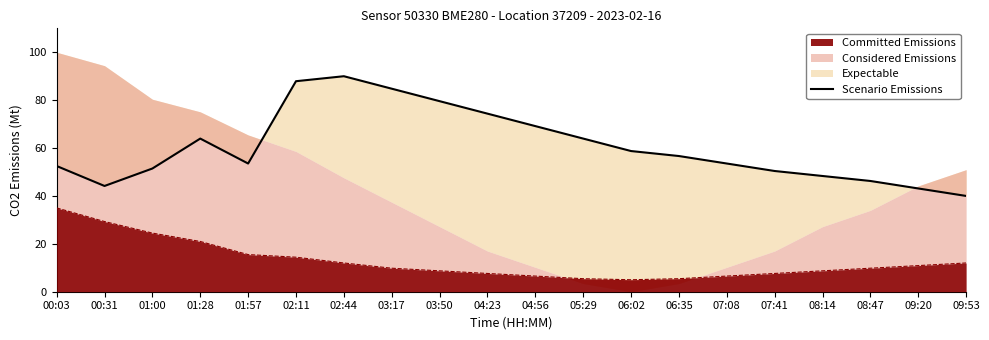

Which category has the highest value in the Committed Emissions series?

00:03